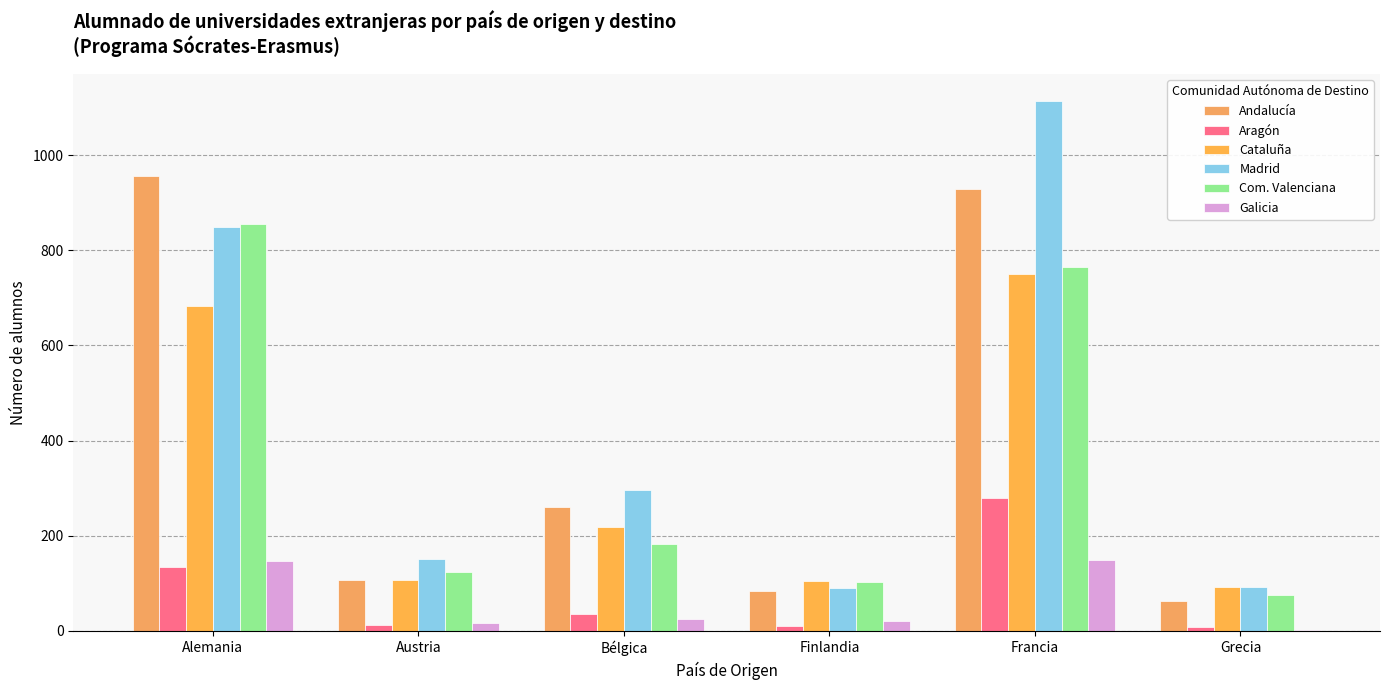

Count the number of data series in this chart.

6